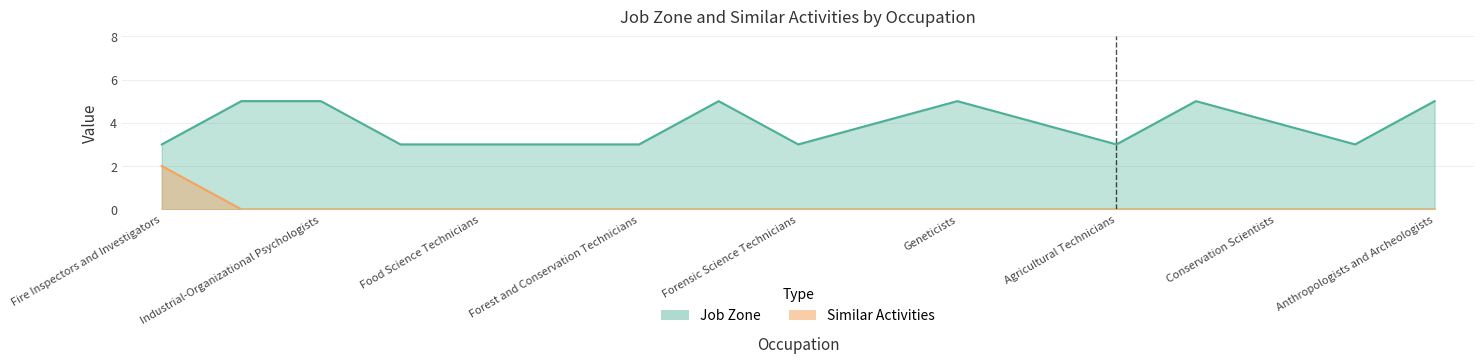

What are all the series names shown in the legend?

Job Zone, Similar Activities